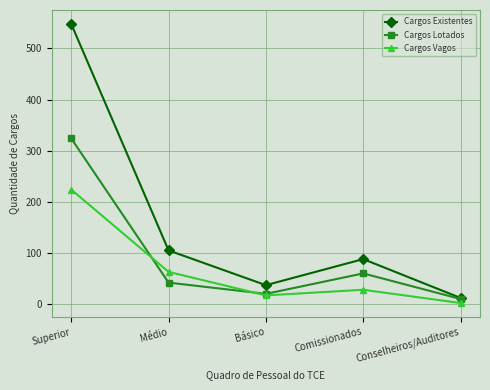

What is the difference between the maximum and minimum values in the Cargos Lotados series?

314